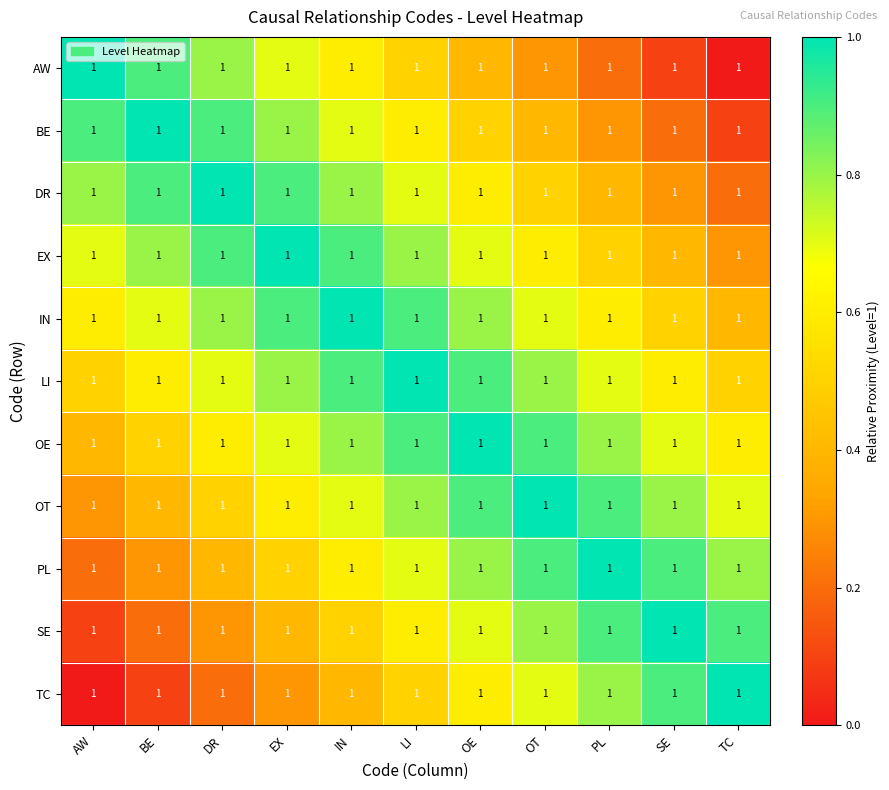

What is the difference between the highest and lowest values at TC?

1.0